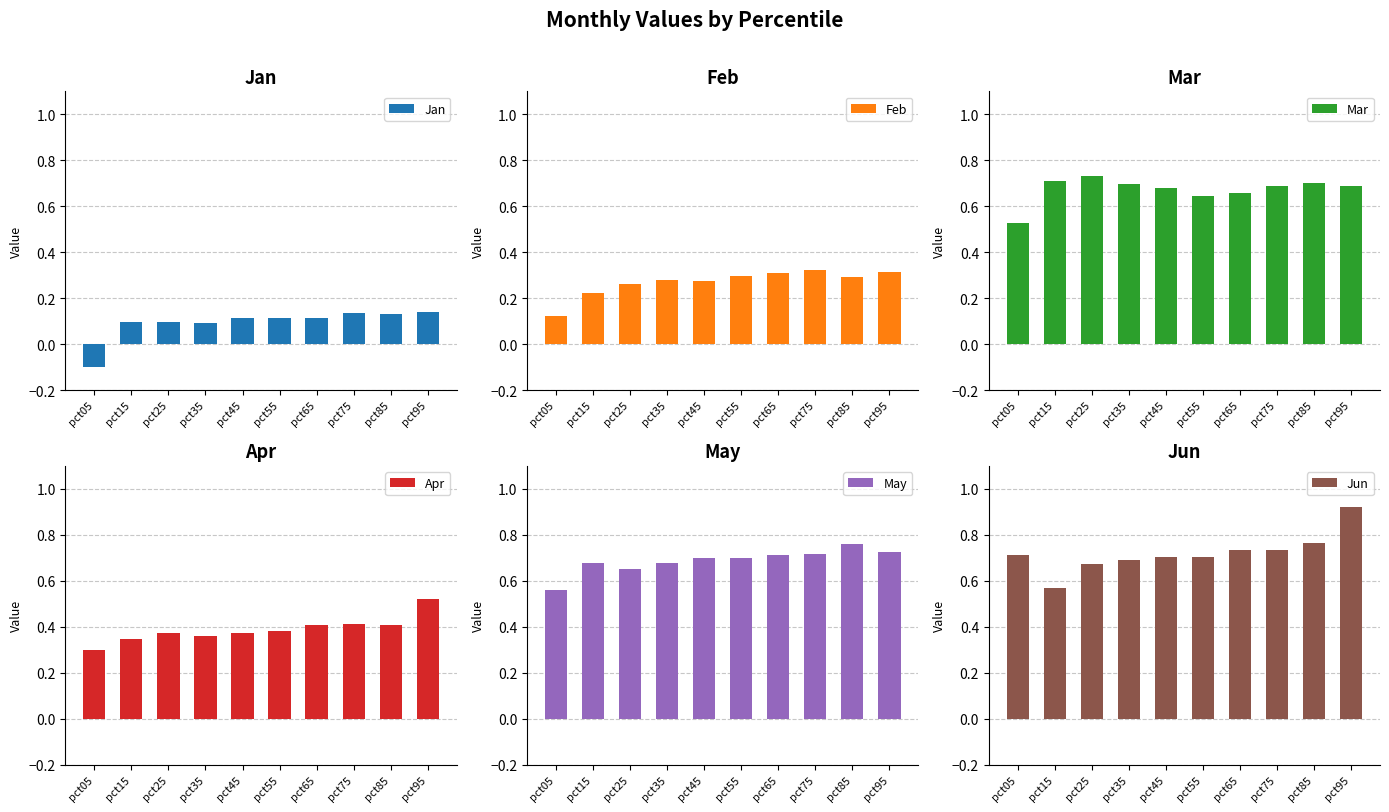

Which series has the largest total across all categories?

Jun